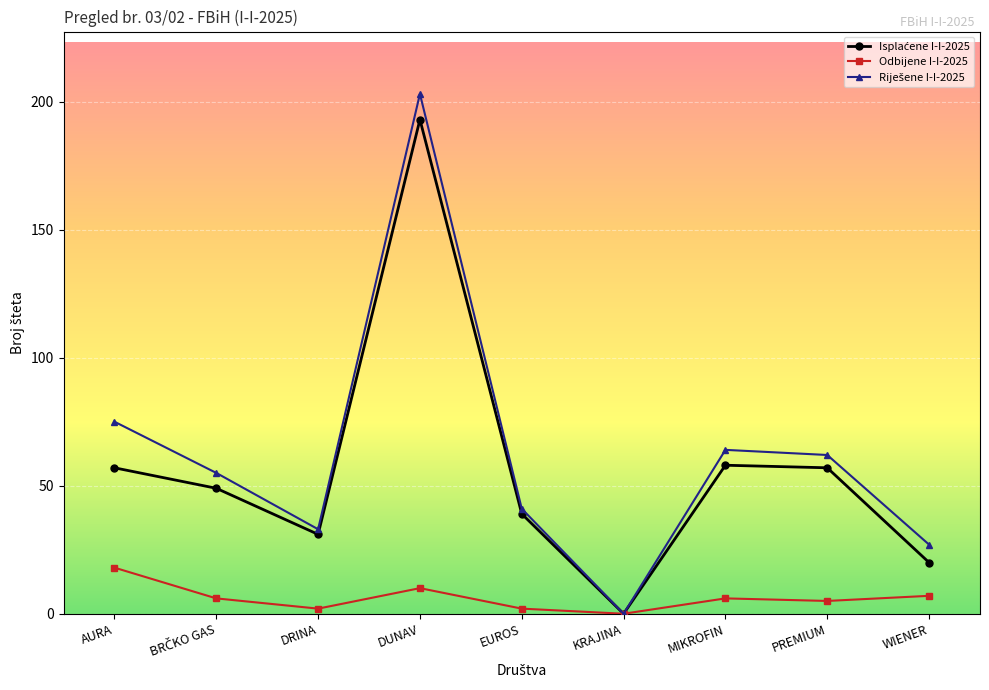

What is the label of the 5th point from the left?

EUROS